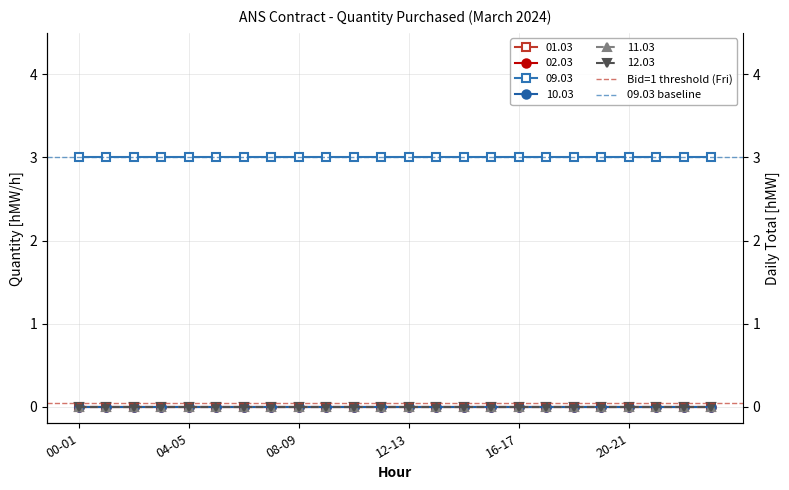

True or false: Bid=1 threshold (Fri) has a value of 0.1 at 04-05.

True